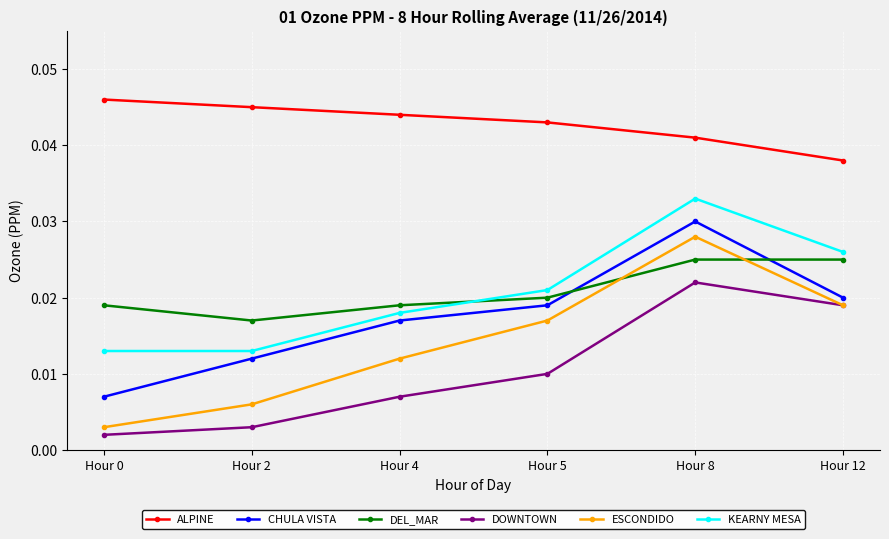

Count the KEARNY MESA values in the range 0 to 1.

6